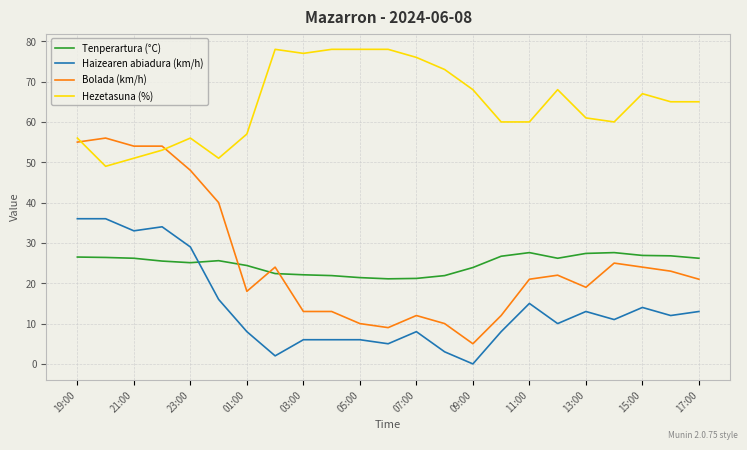

What is the lowest value of the Bolada (km/h) series?

5.0